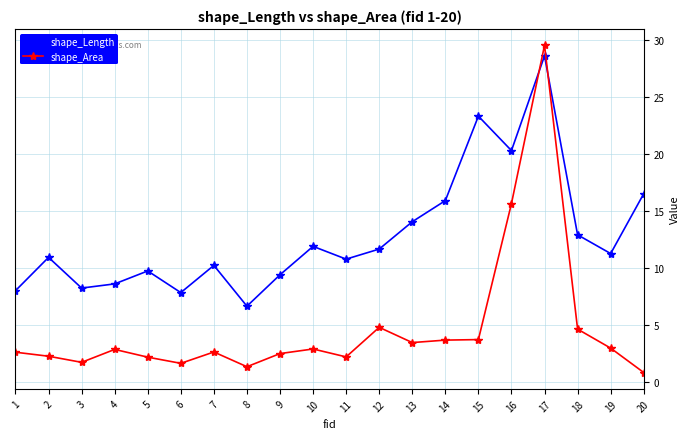

Rank the series by their maximum value, from lowest to highest.

shape_Length, shape_Area